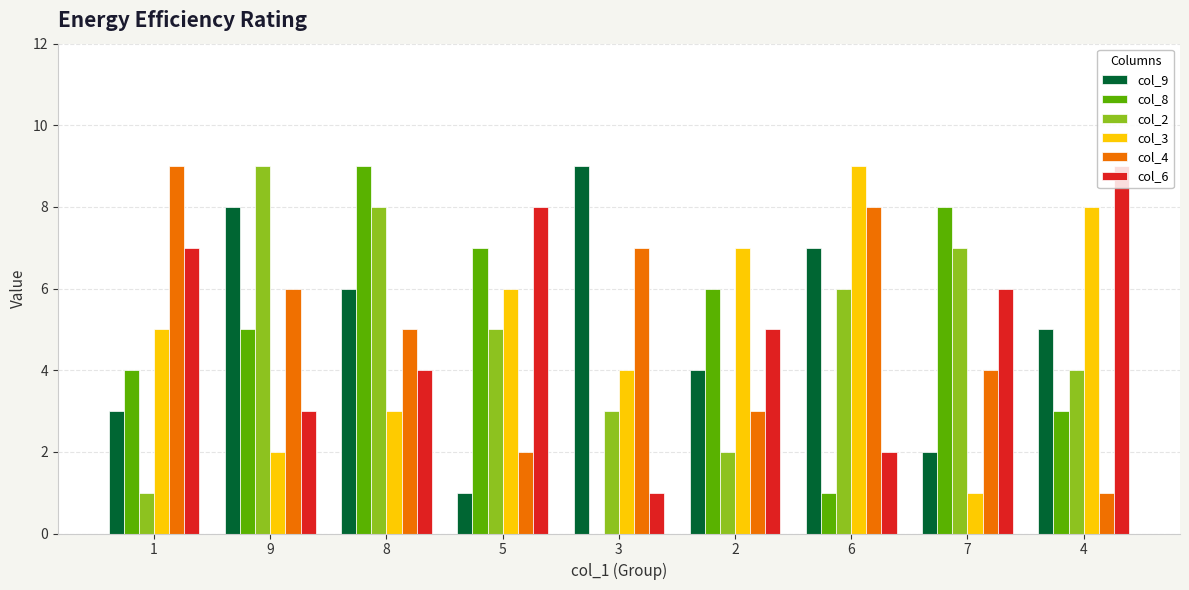

Does the chart contain stacked bars?

No